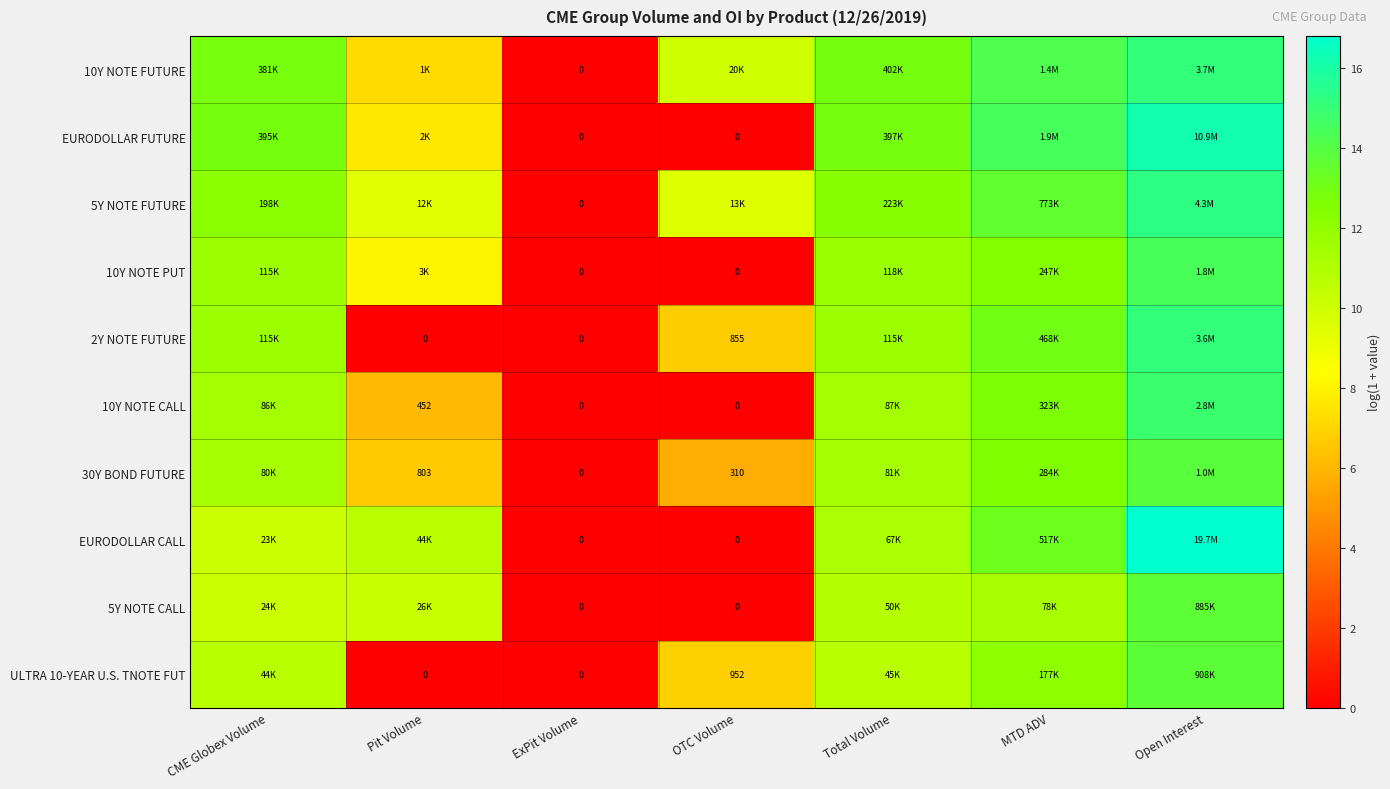

Which series changed the most between MTD ADV and Open Interest?

EURODOLLAR CALL